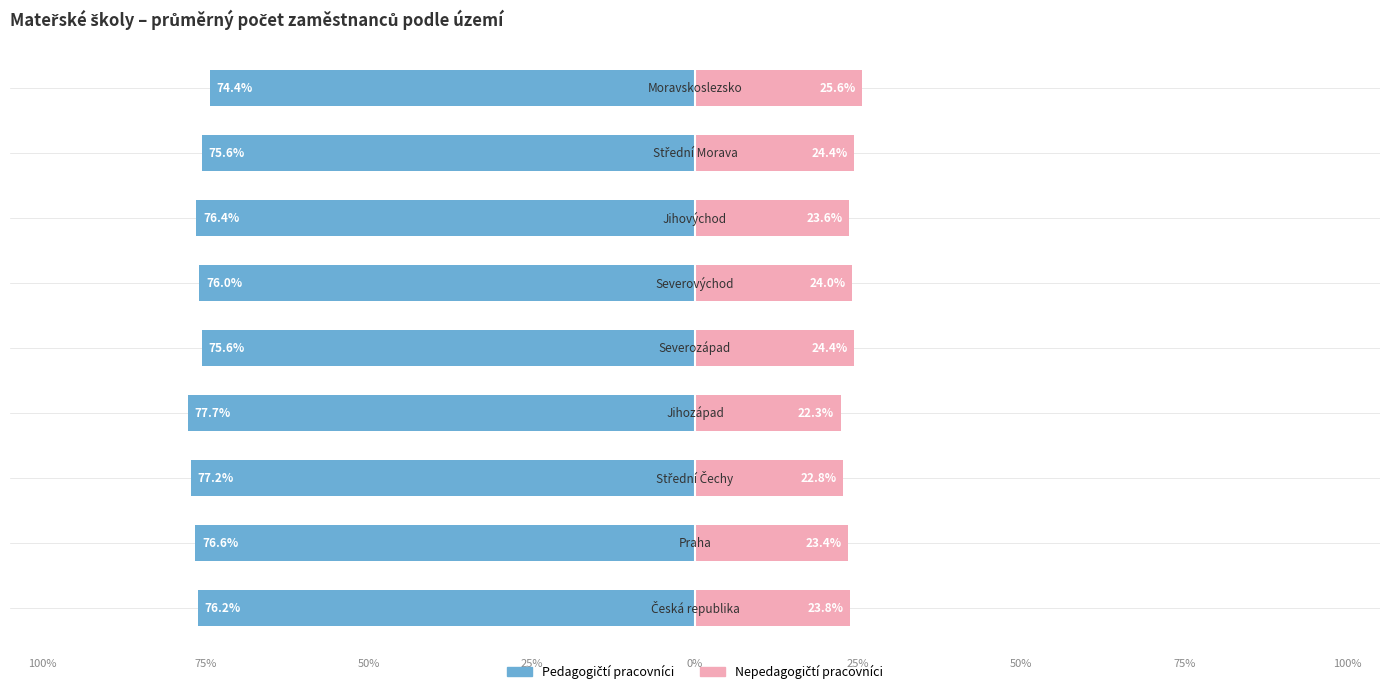

Is the value of Nepedagogičtí pracovníci at 100% greater than the value of Pedagogičtí pracovníci at 0%?

Yes